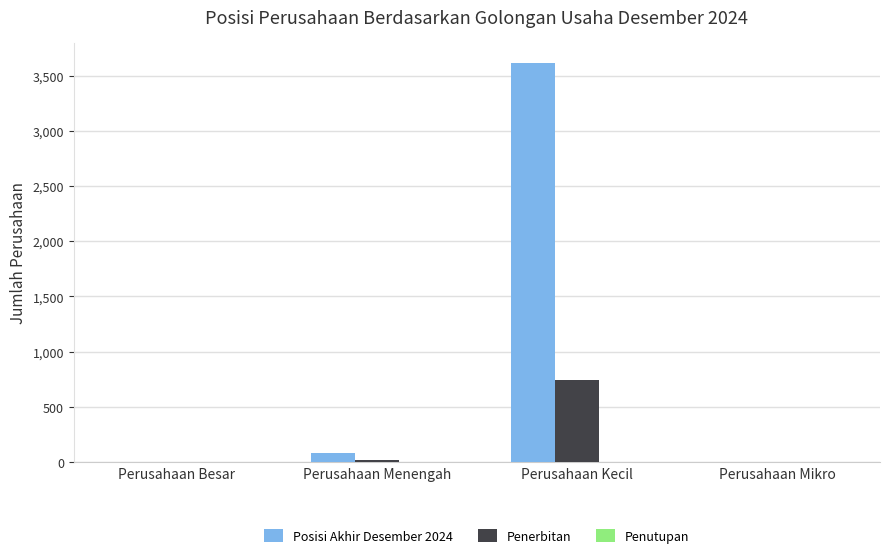

What is the spread (max minus min) of values at Perusahaan Besar?

1